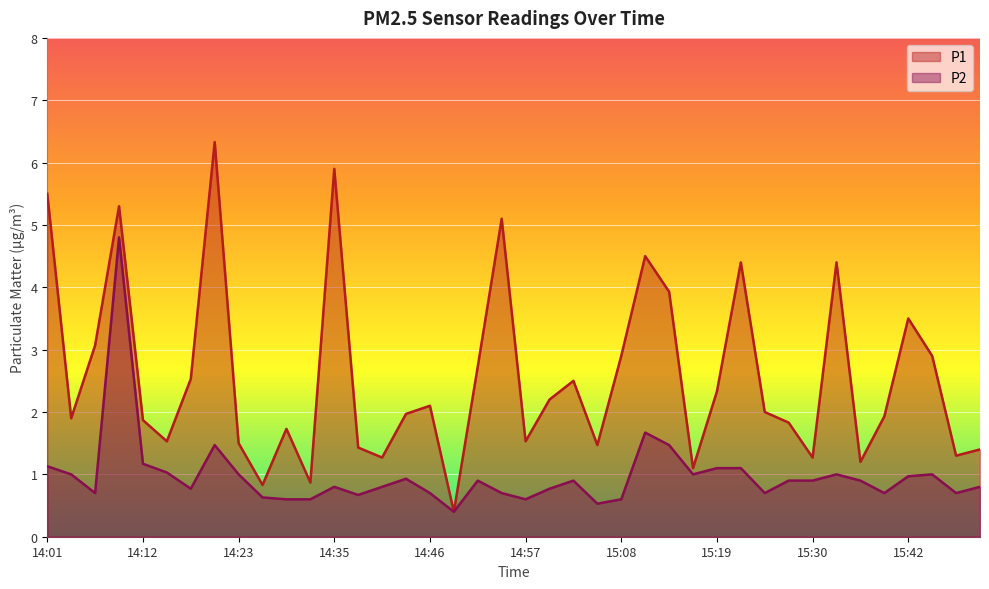

Which has a higher value, 15:30 or 14:27?

15:30